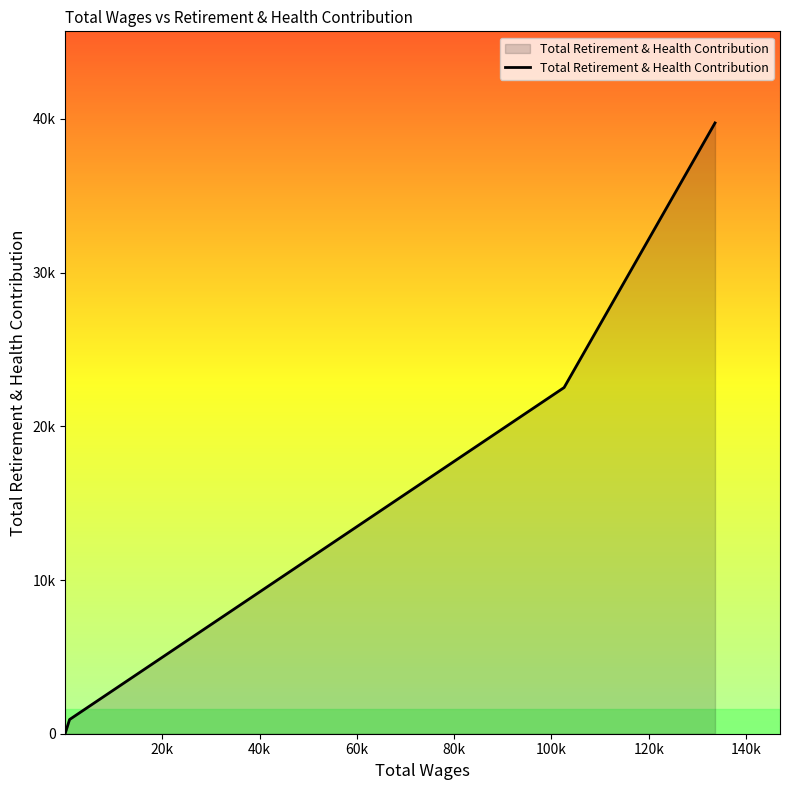

True or false: the data has more than 2 interior local peaks.

False